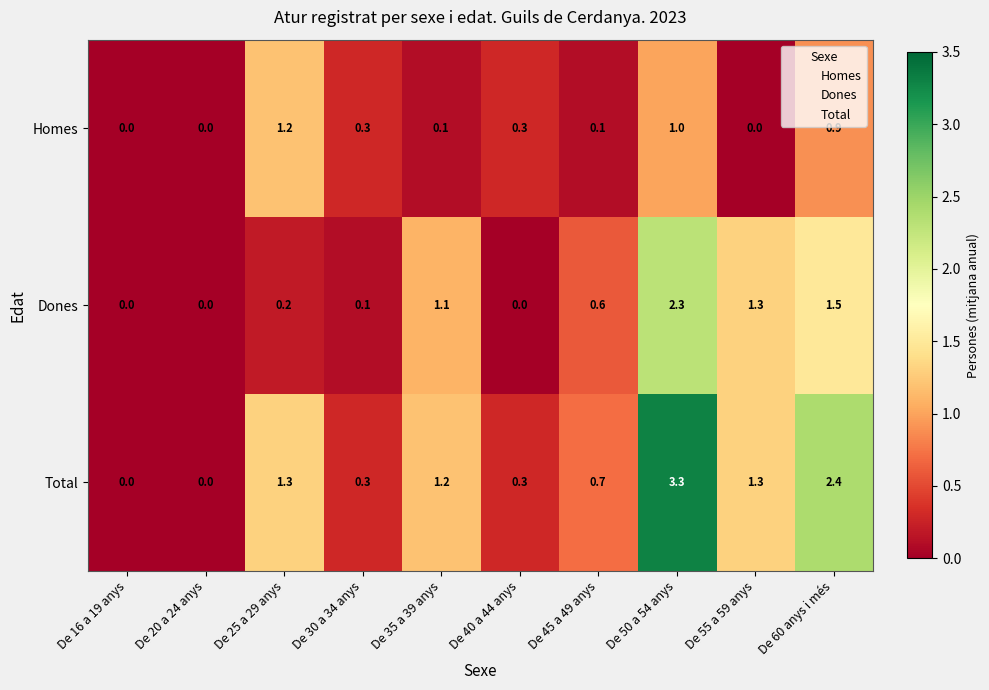

Read the Dones value at De 50 a 54 anys.

2.3